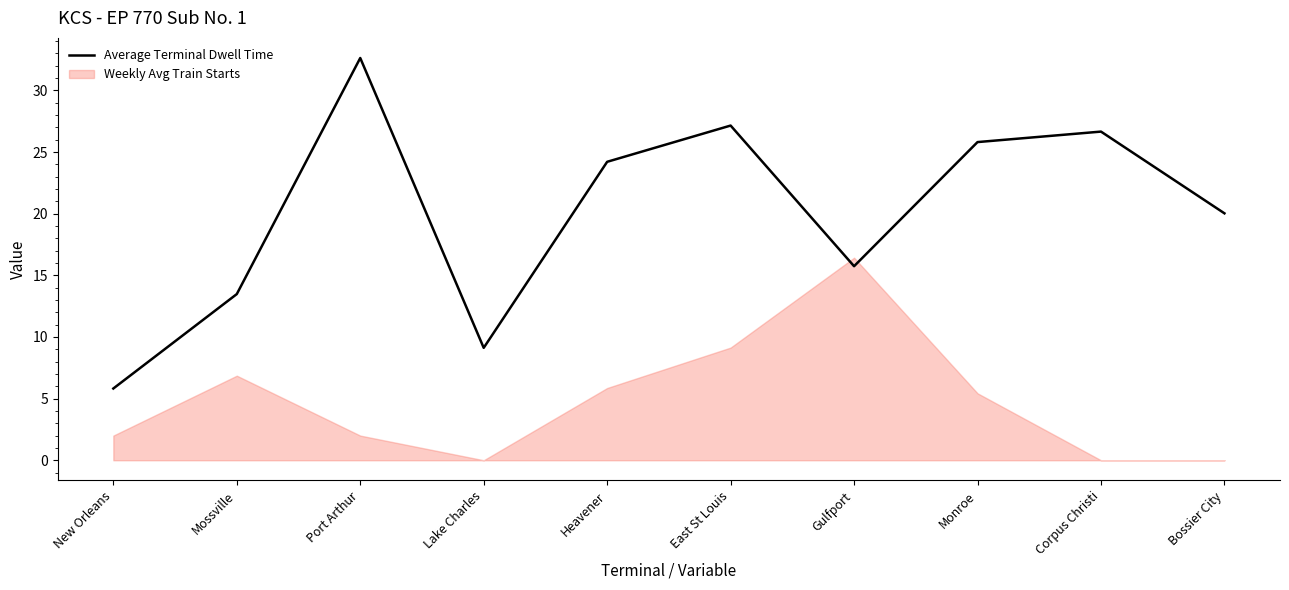

What is the difference between the highest and lowest values at East St Louis?

18.0